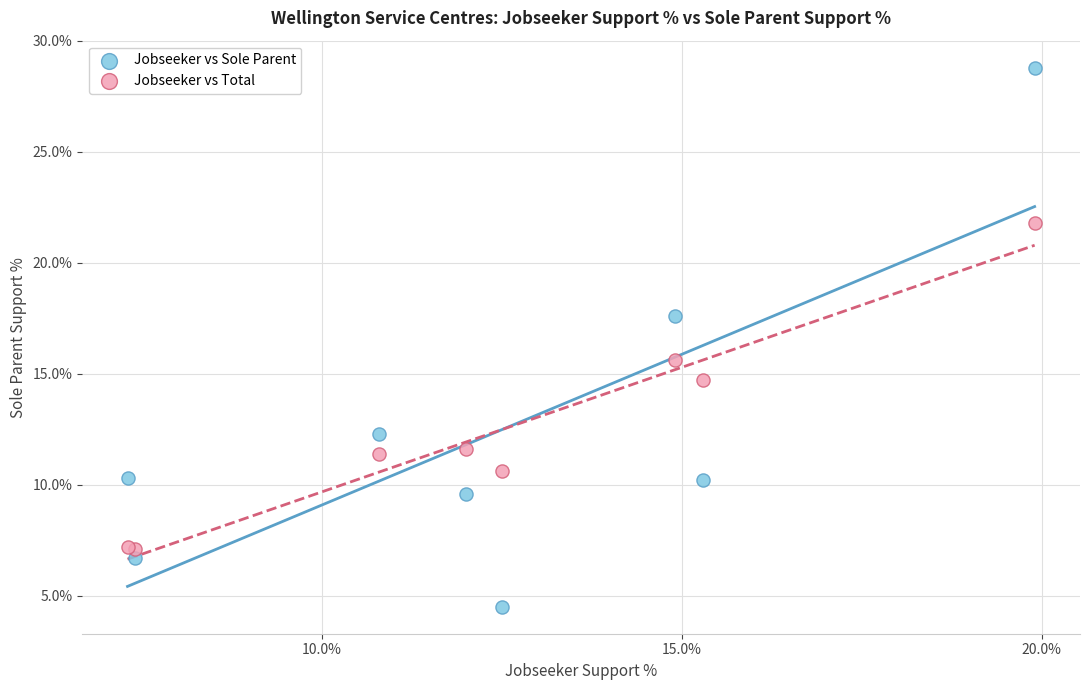

Which series has the largest Y range (max minus min)?

Jobseeker vs Sole Parent